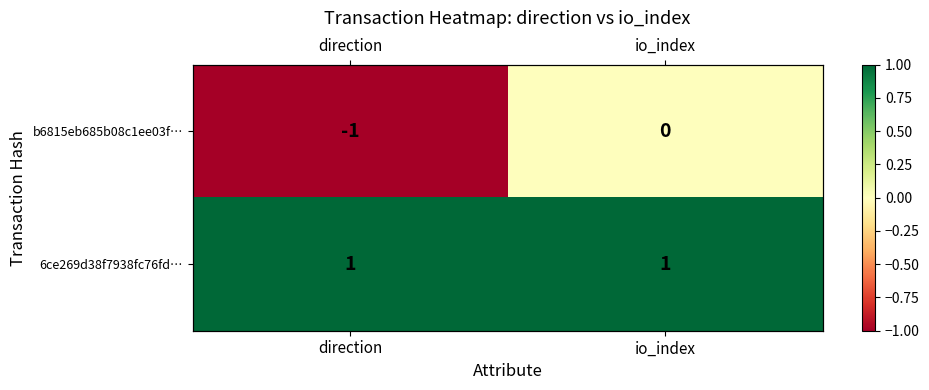

What is the smallest value displayed?

-1